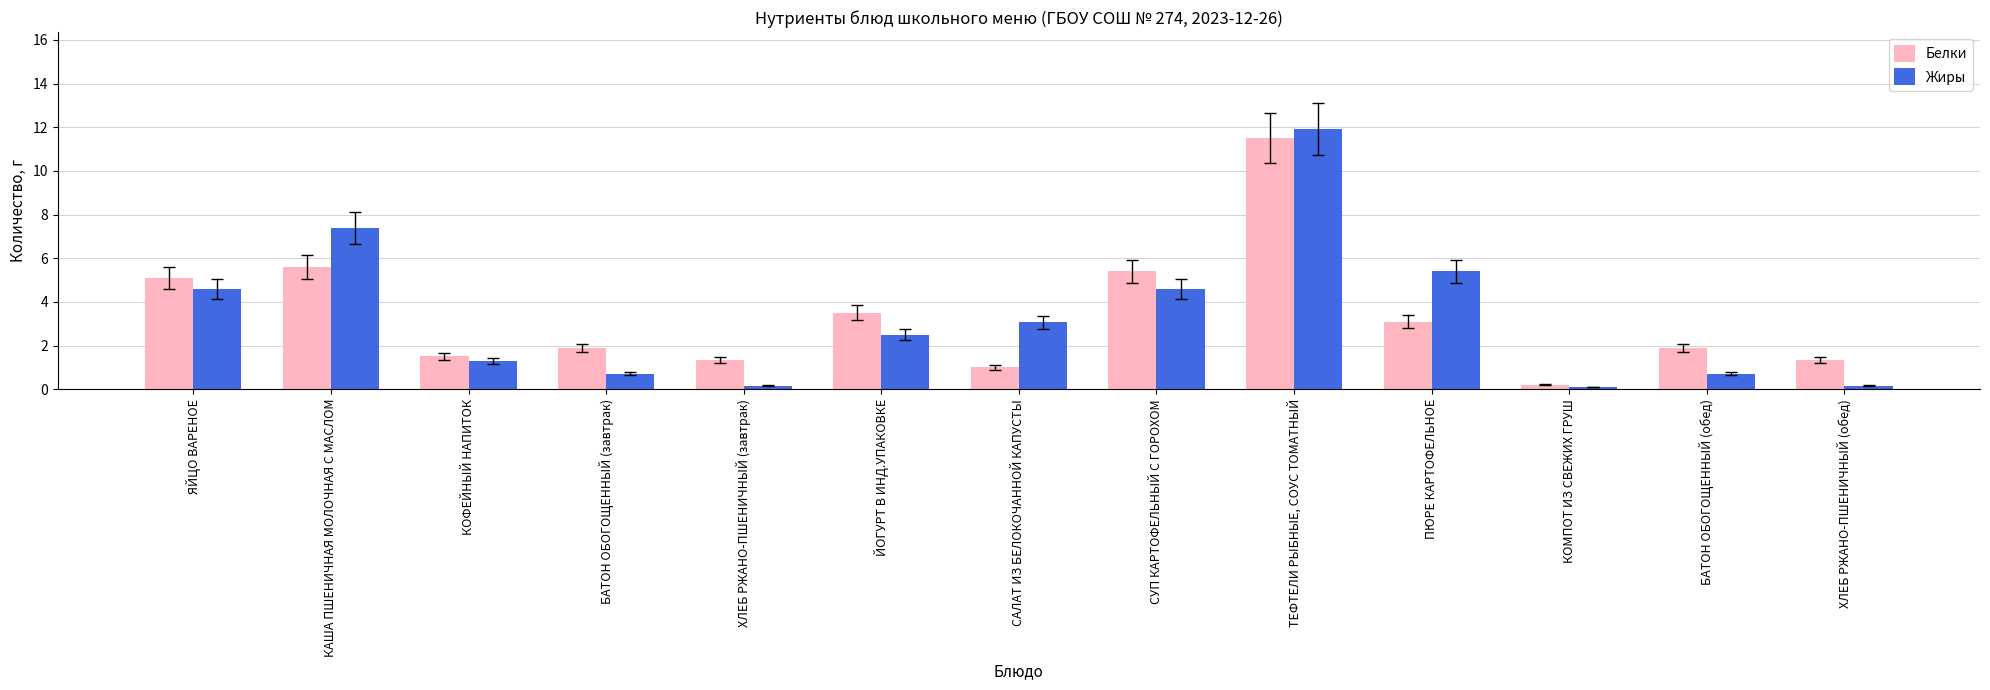

How many groups of bars are there?

13